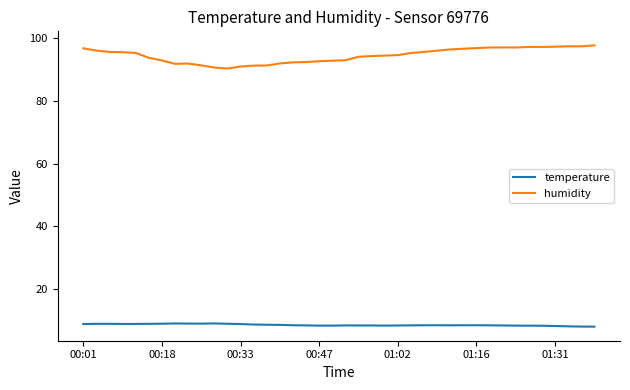

True or false: temperature and humidity cross at least once.

False